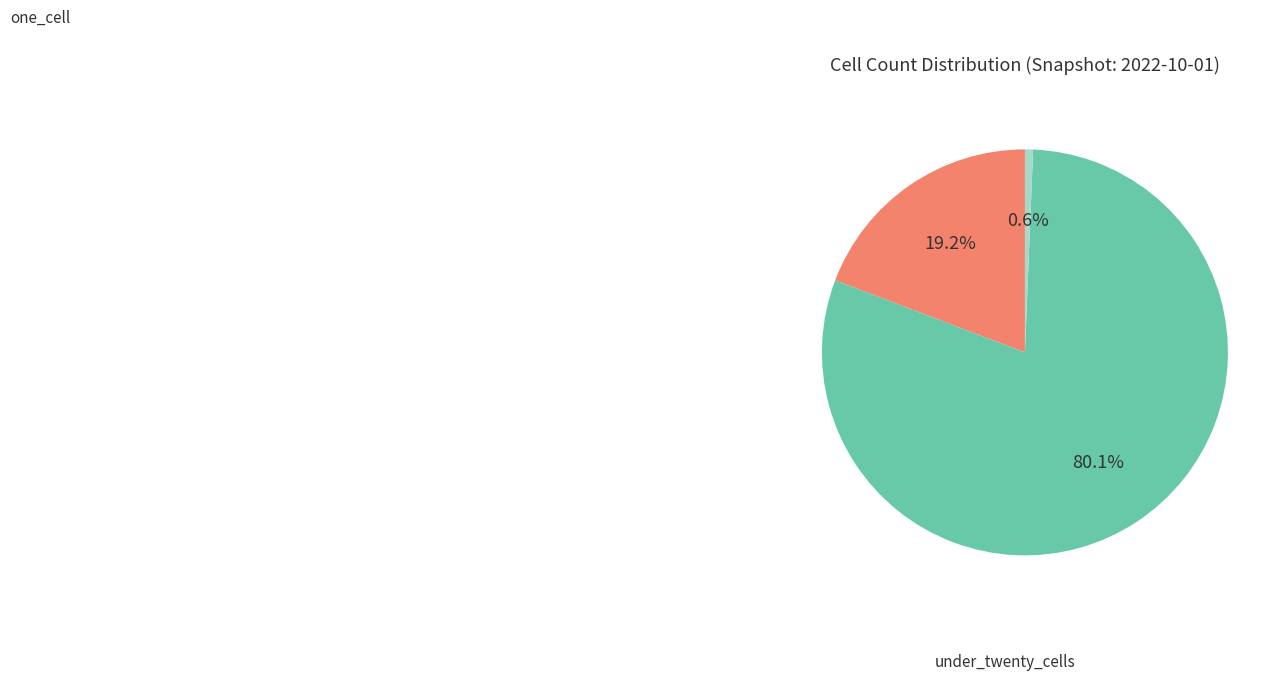

Is there a majority slice in this chart?

Yes